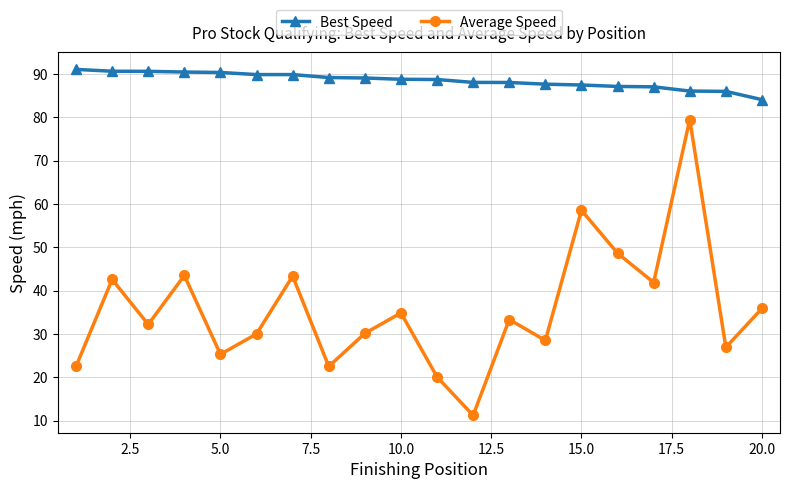

What is the maximum value shown in the chart?

91.0